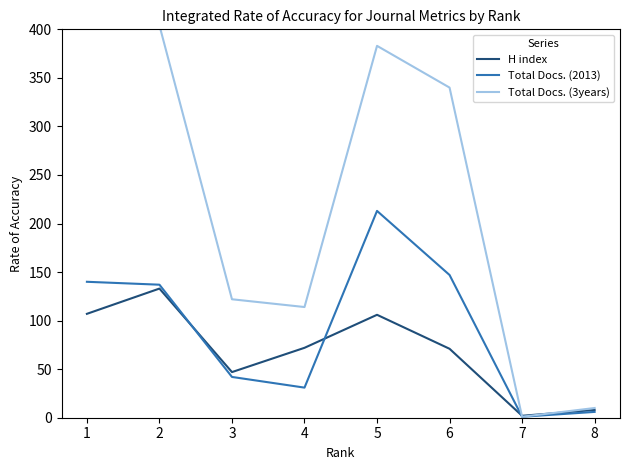

At which label does H index reach its peak?

2